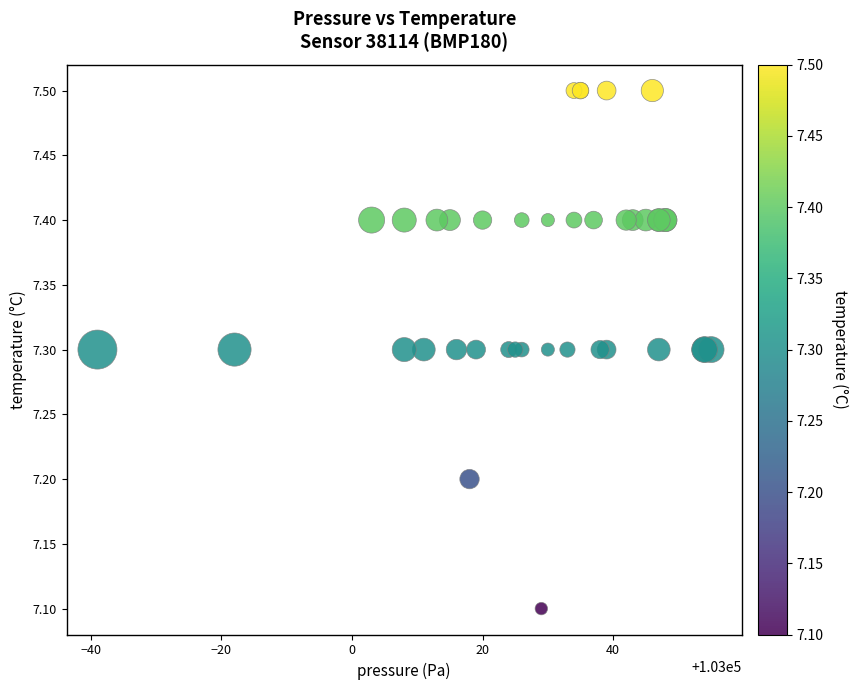

What Y value in the scatter plot is closest to 7?

7.1